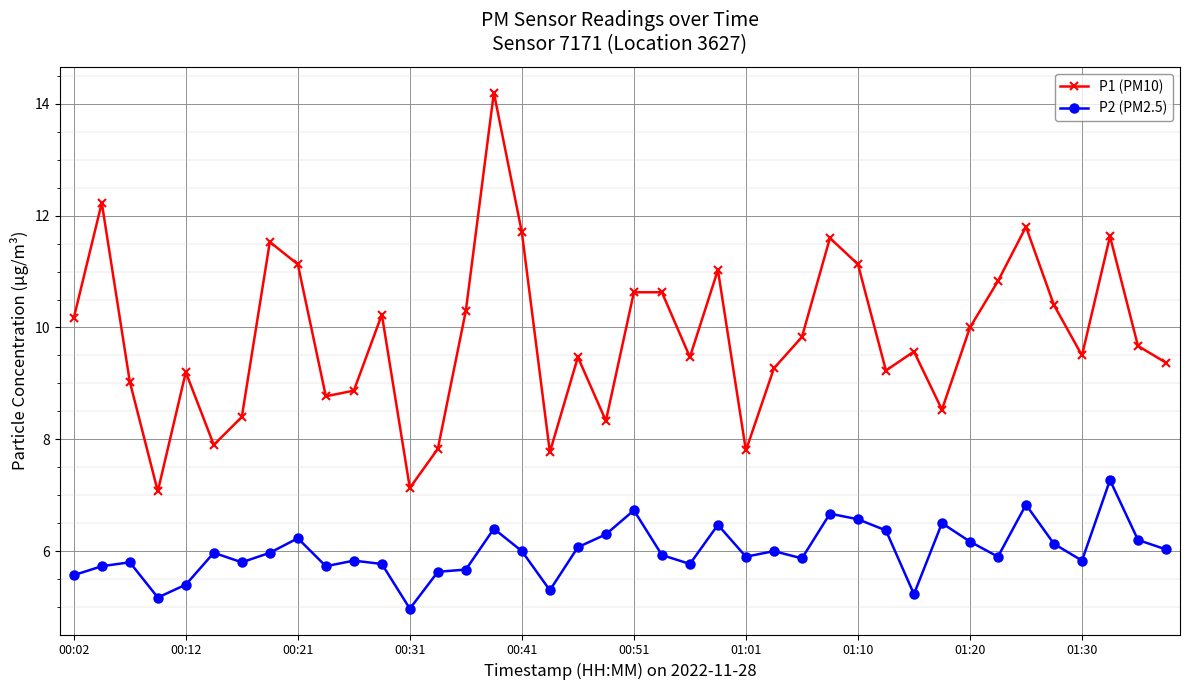

What is the maximum value for P1 (PM10)?

14.2